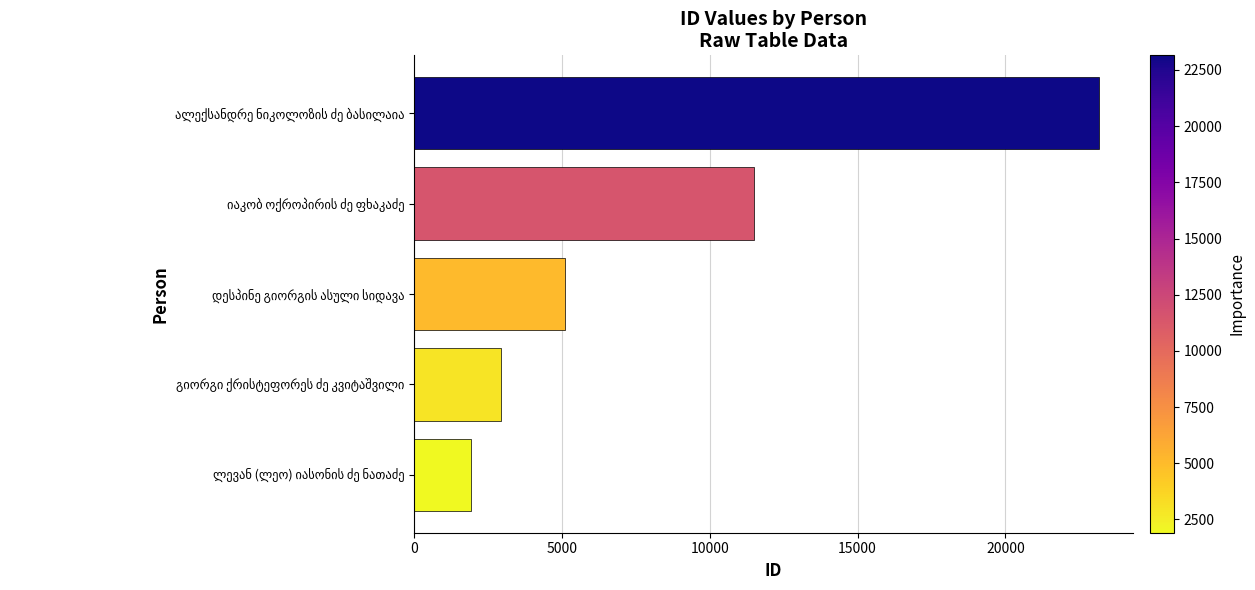

What is the greatest value displayed?

23152